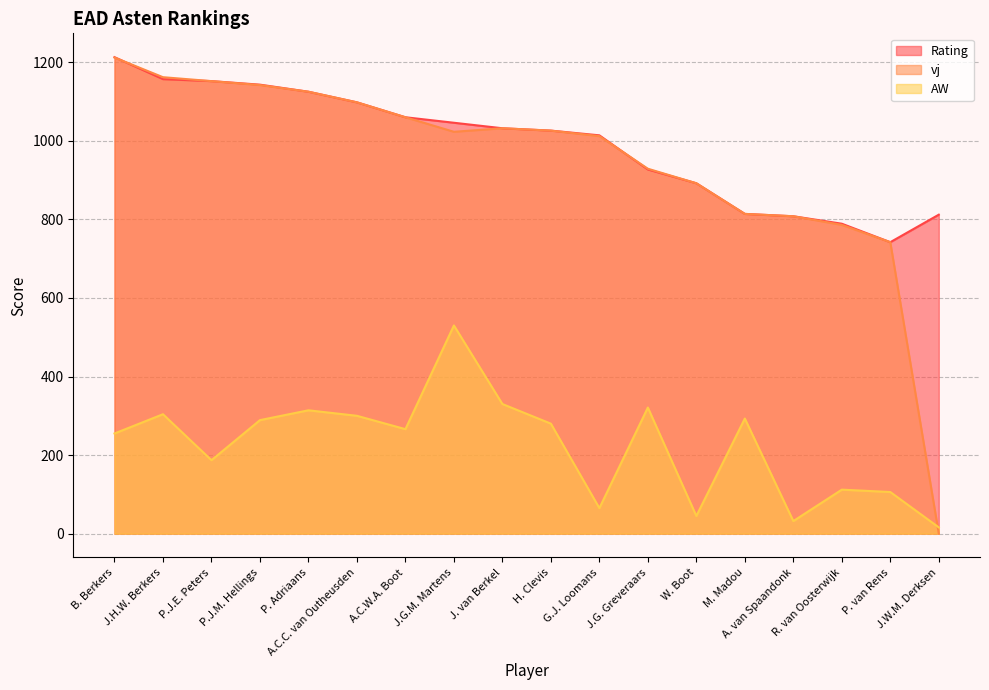

Between which two adjacent categories do vj and Rating first intersect?

B. Berkers and J.H.W. Berkers